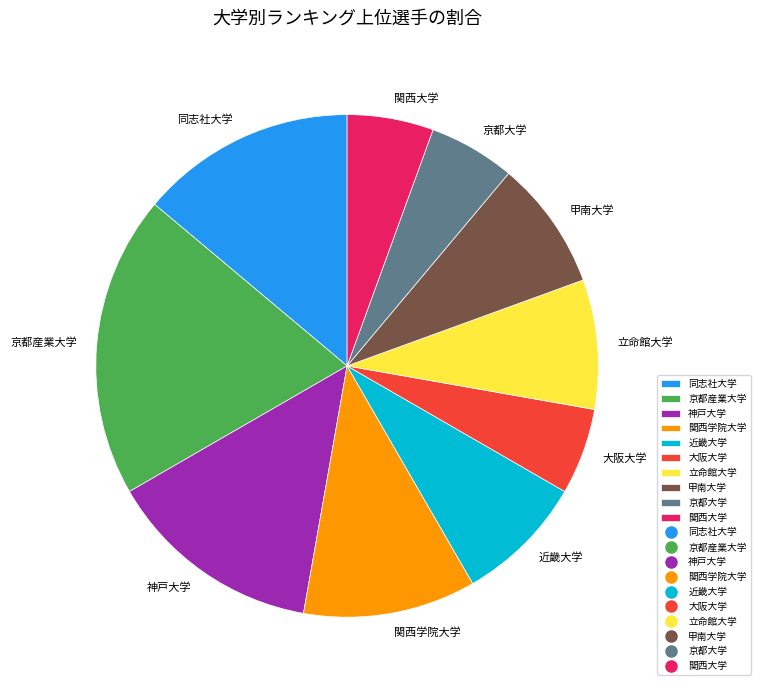

Do 大阪大学 and 甲南大学 together represent more than half of the pie?

No